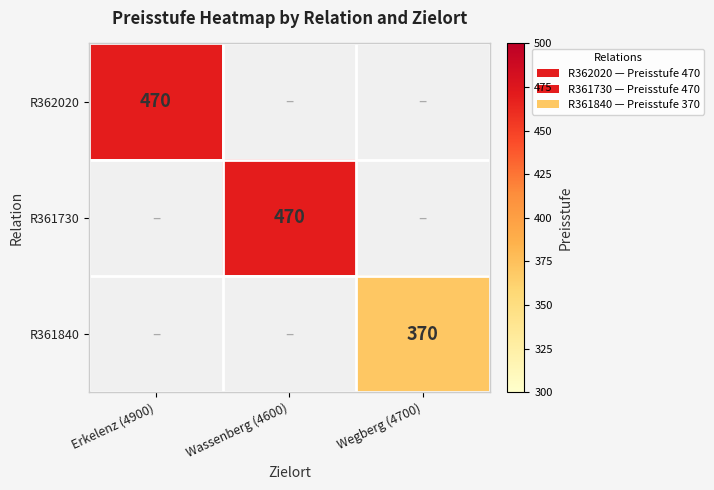

Between Wassenberg (4600) and Erkelenz (4900), which is larger?

Erkelenz (4900)